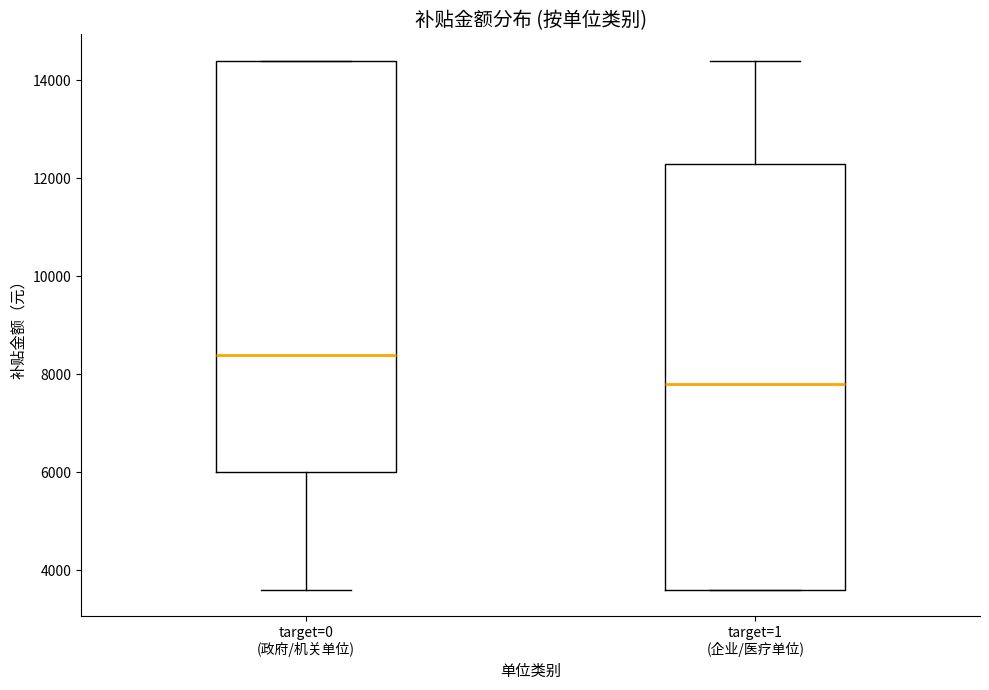

Which box has the lowest median line?

target=1 (企业/医疗单位)